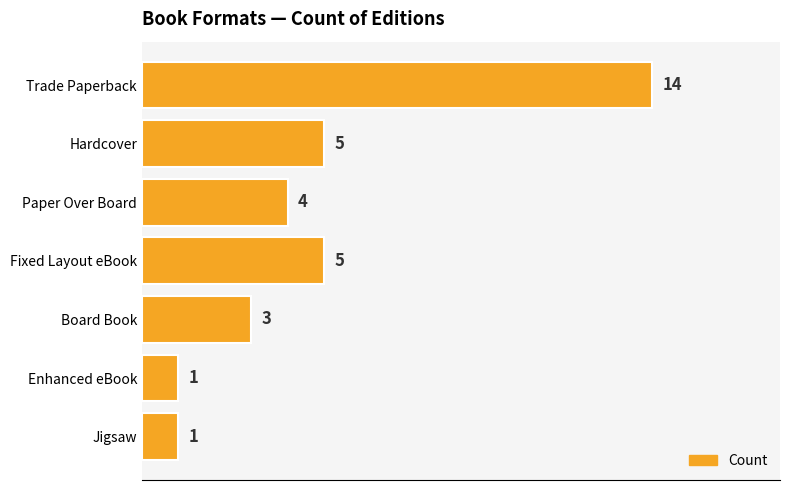

True or false: the data shows 4 at Board Book.

False